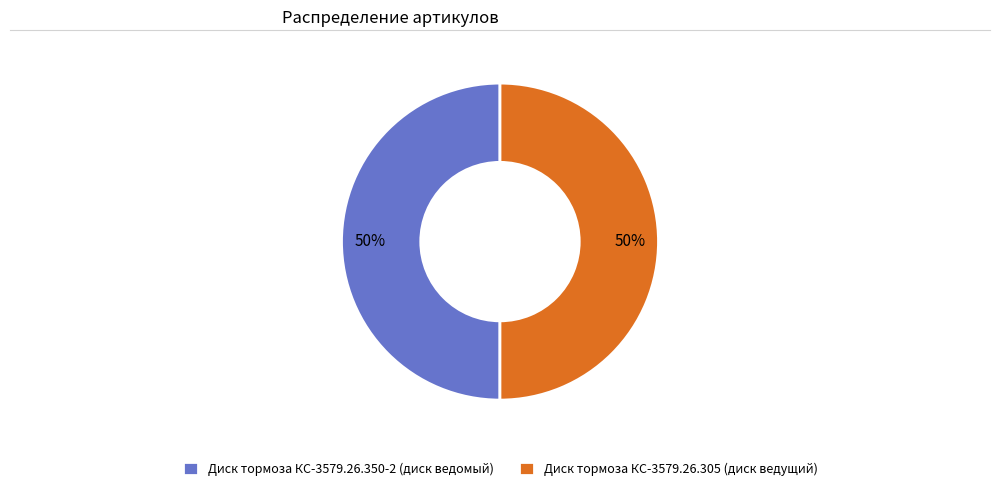

To the nearest percent, what percentage of the pie is Диск тормоза КС-3579.26.305 (диск ведущий)?

50%